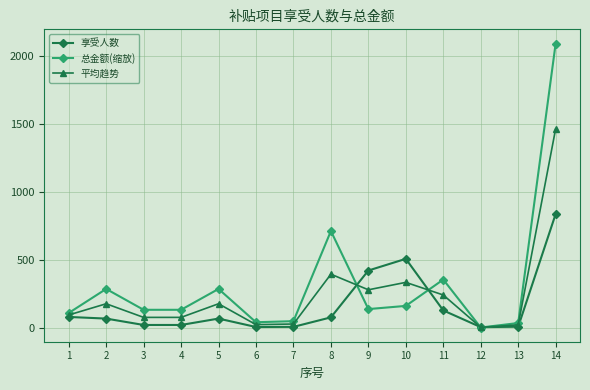

What is the total value across all series at 7?

81.1